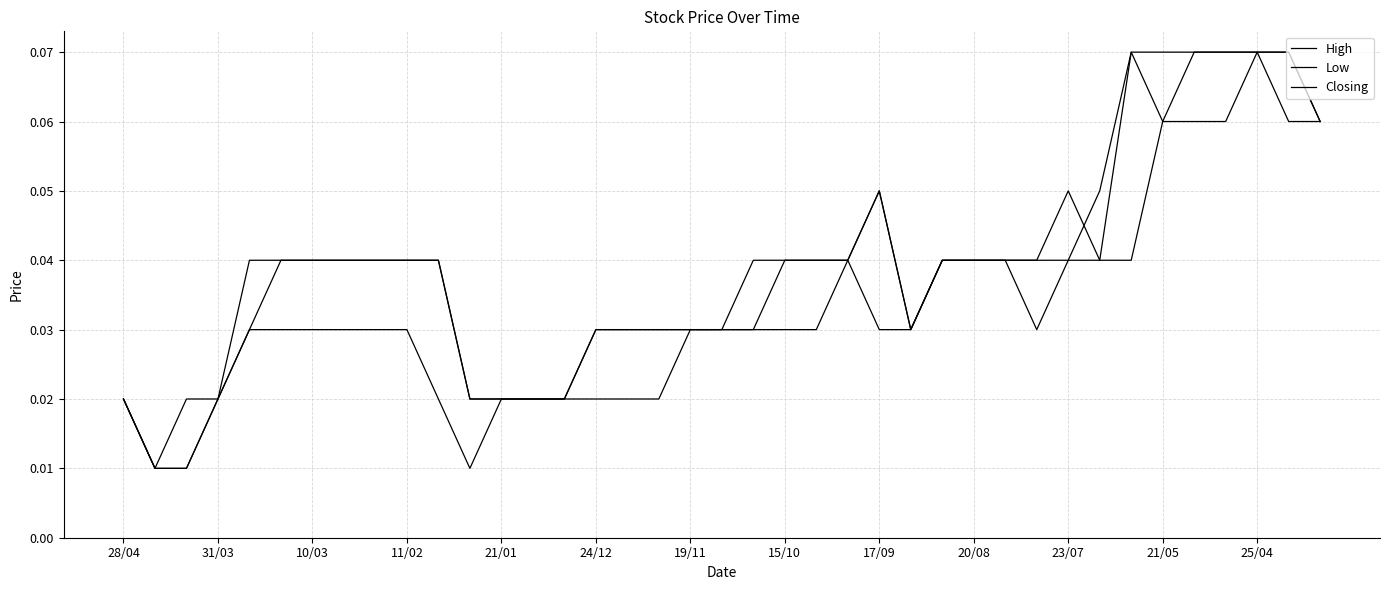

Does the chart have visible grid lines?

Yes